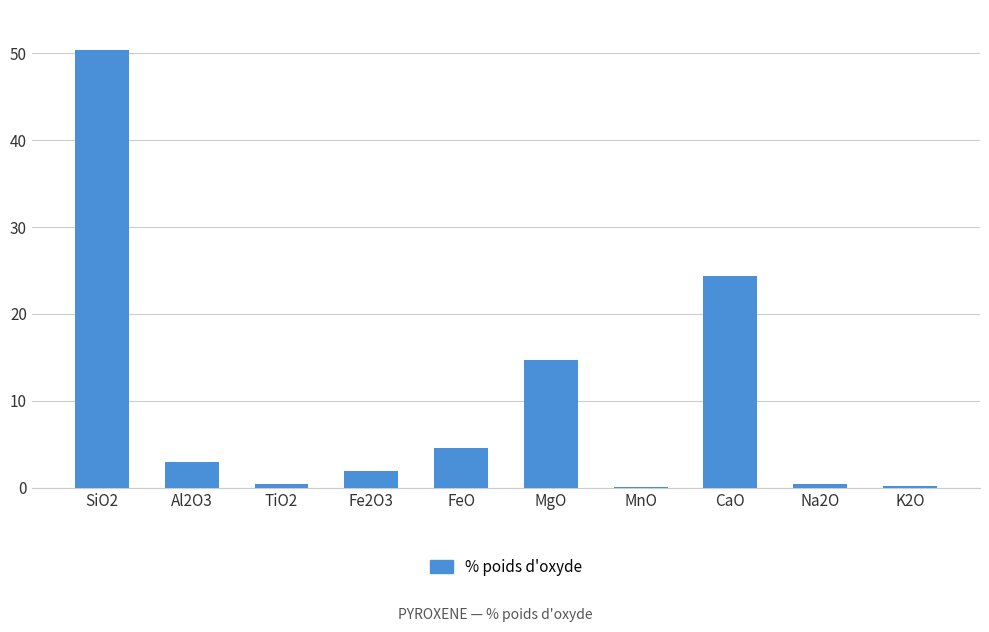

What is the sum of the values at CaO and Al2O3?

27.3